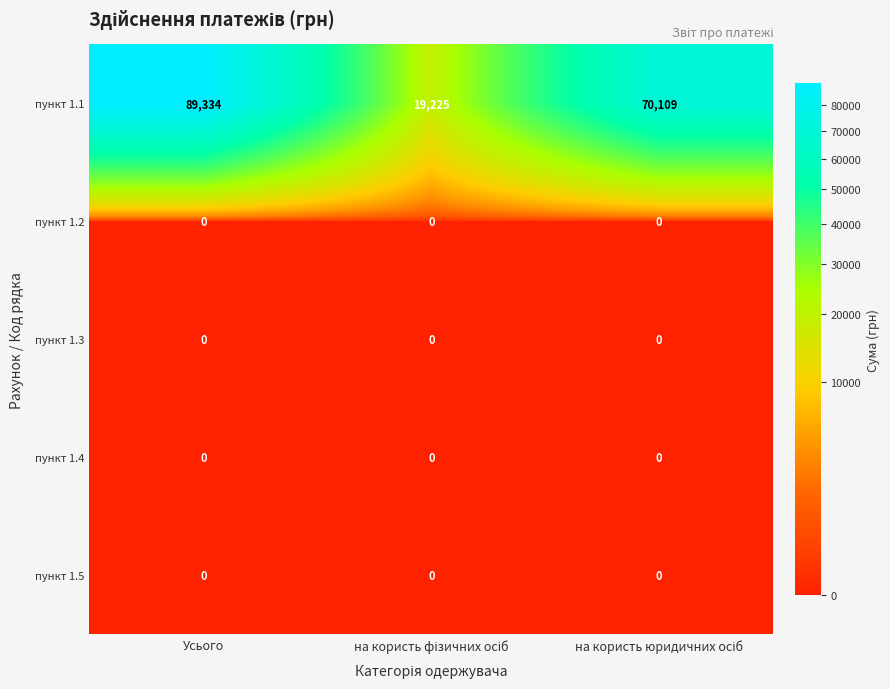

Which series has the largest range (max minus min)?

пункт 1.1